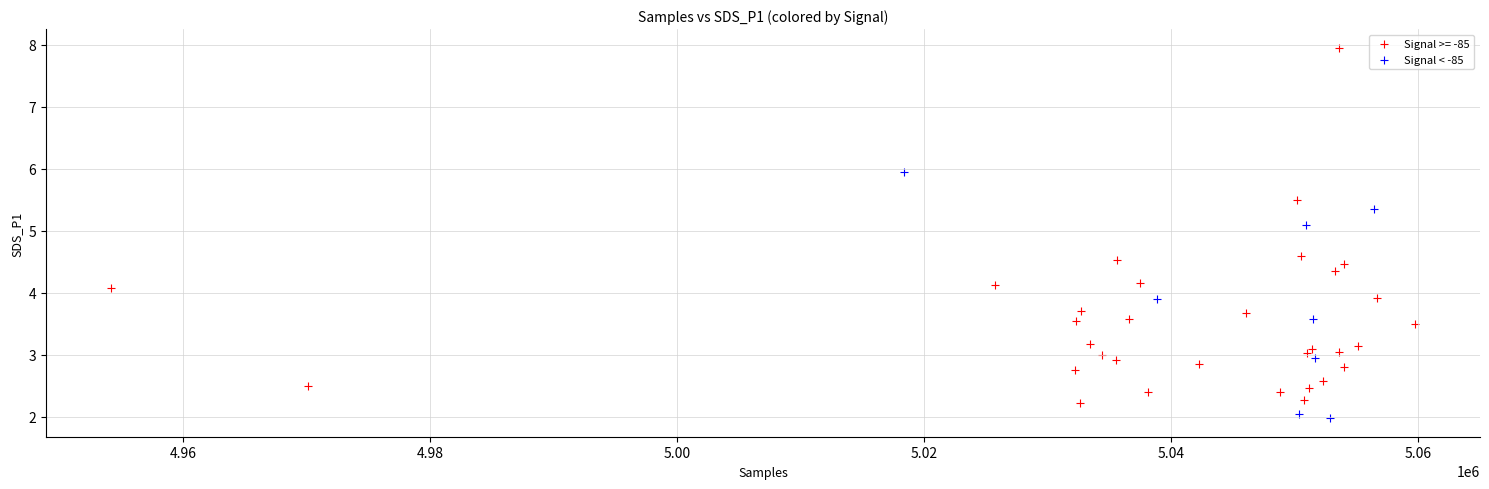

Which series has the widest spread of Y values?

Signal >= -85